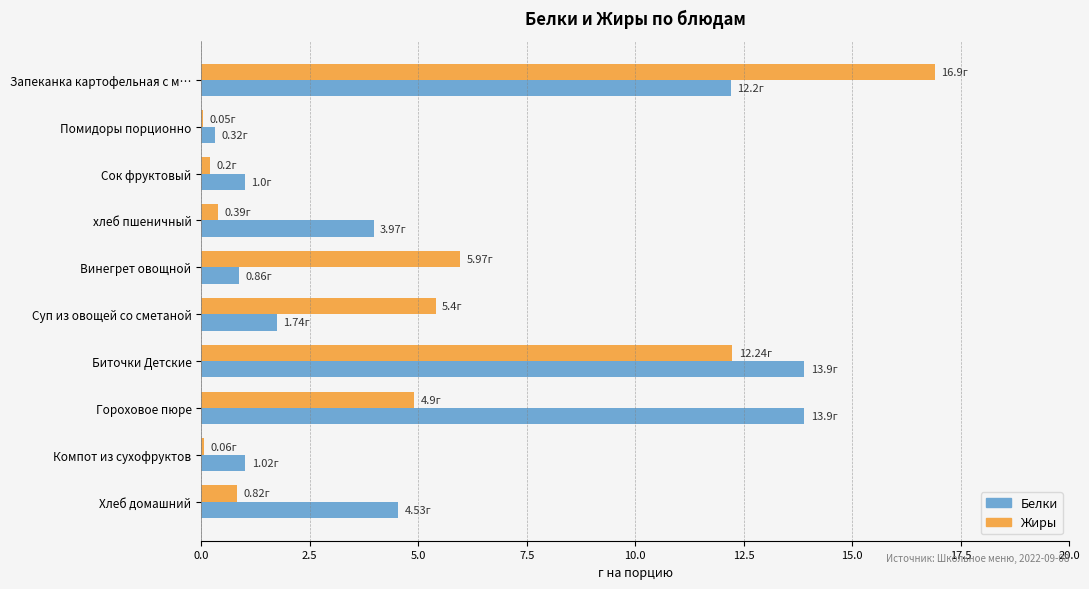

Is the value of Белки at Помидоры порционно greater than the value of Жиры at Винегрет овощной?

No